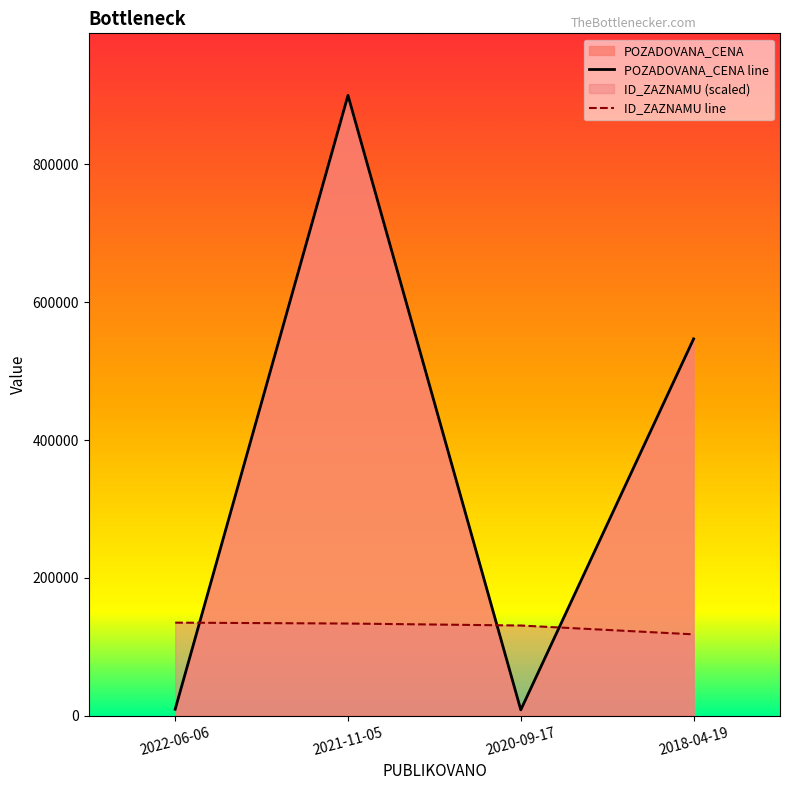

At which label is ID_ZAZNAMU closest to 126528?

2020-09-17